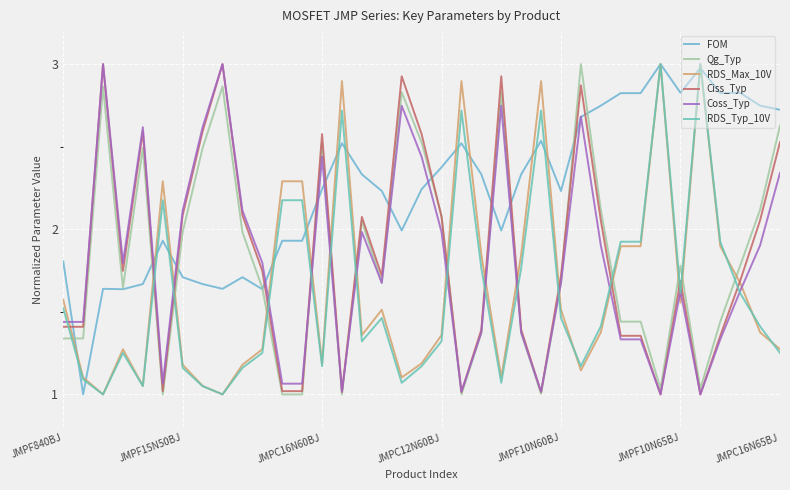

How many times do RDS_Max_10V and Coss_Typ cross each other?

15